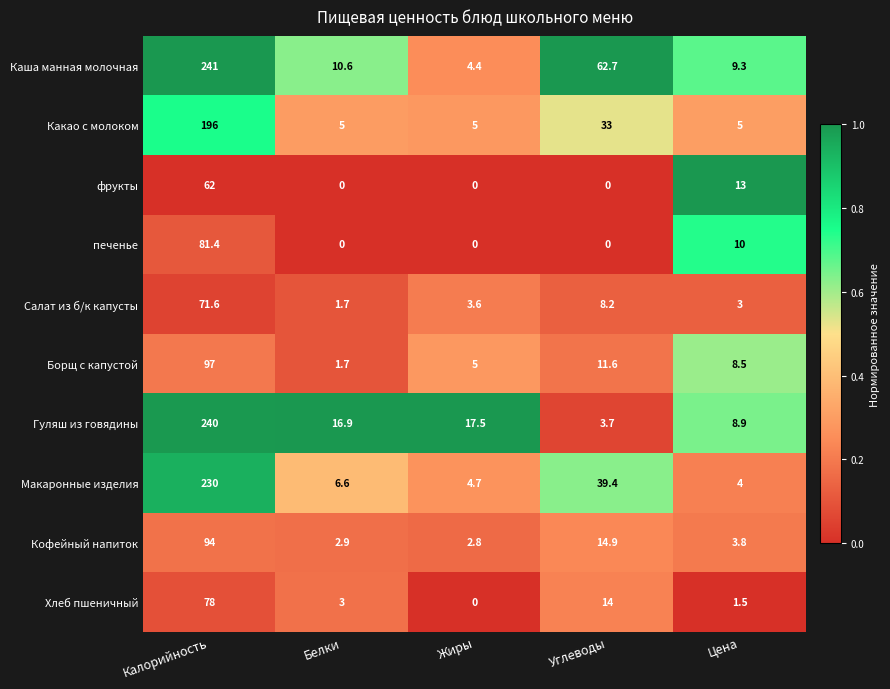

Between Белки and Цена, which series saw the biggest shift?

фрукты